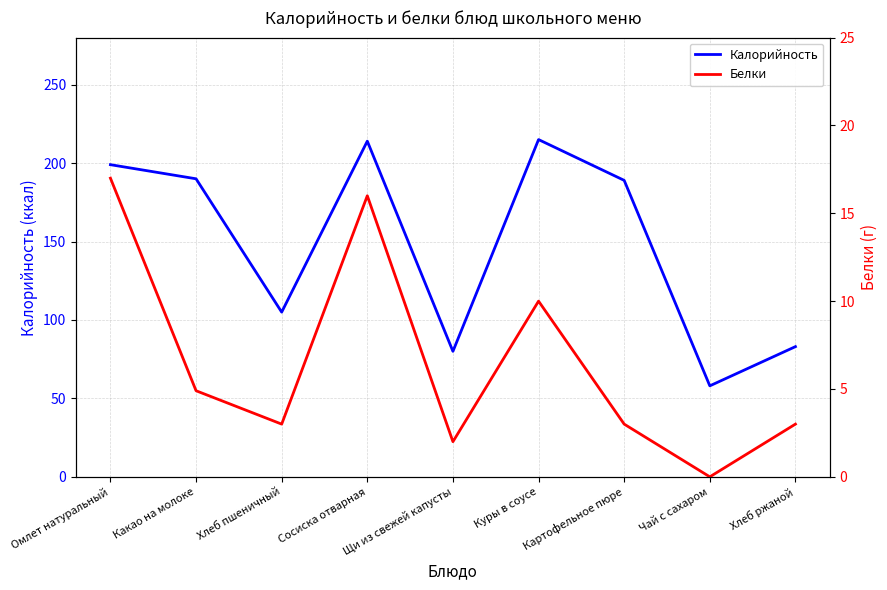

Reading left to right, list all the values displayed in this chart.

Калорийность: 199.0	190.0	105.0	214.0	80.0	215.0	189.0	58.0	83.0
Белки: 17.0	4.9	3.0	16.0	2.0	10.0	3.0	0.0	3.0